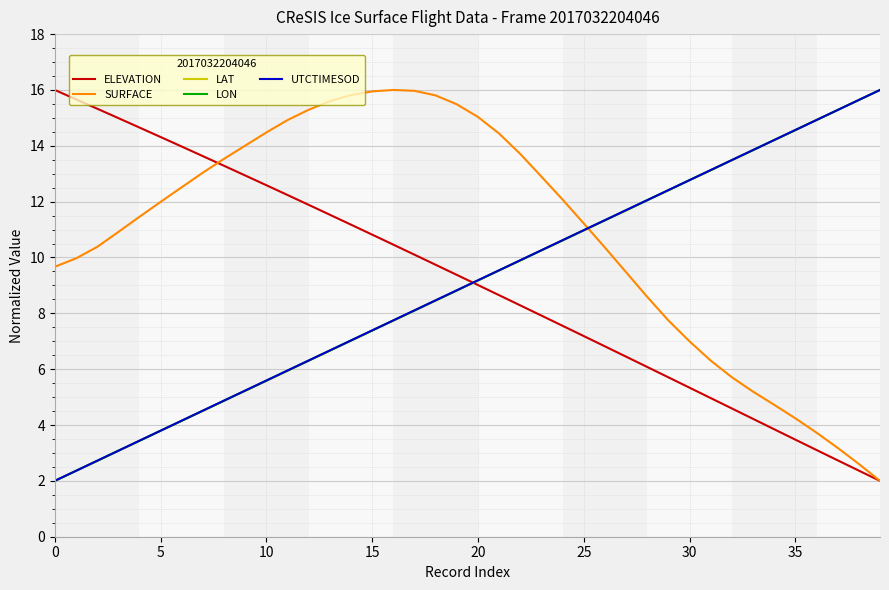

What is the minimum value for UTCTIMESOD?

2.0